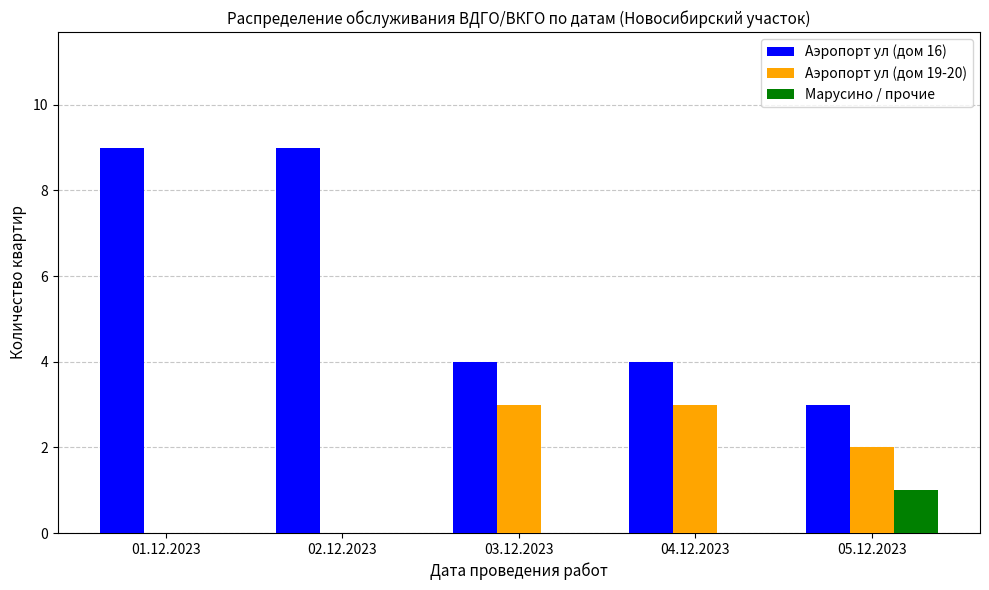

The value of Аэропорт ул (дом 16) at 01.12.2023 is 9. True or false?

True